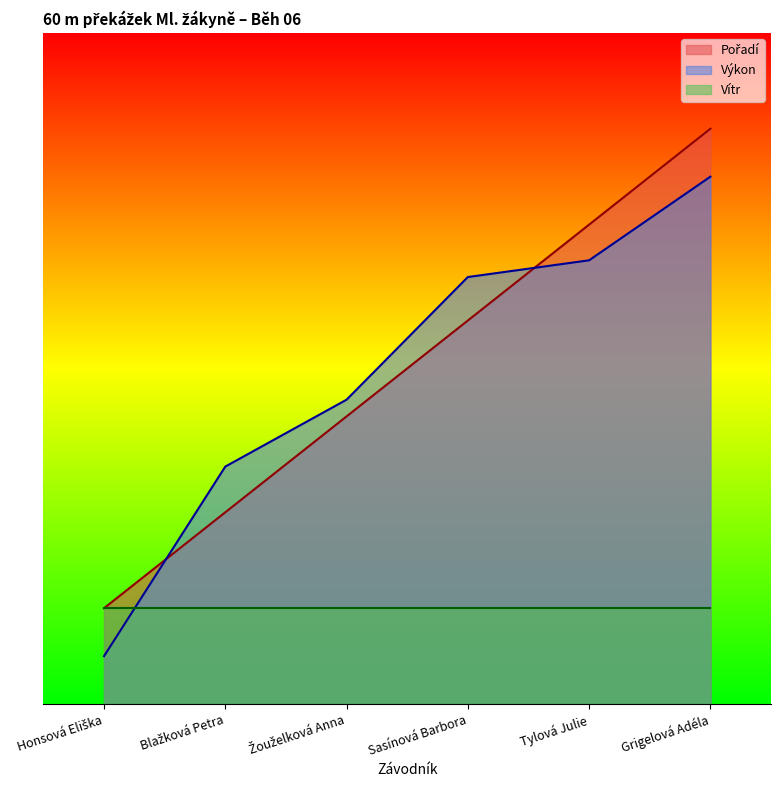

What is the greatest value displayed?

12.0